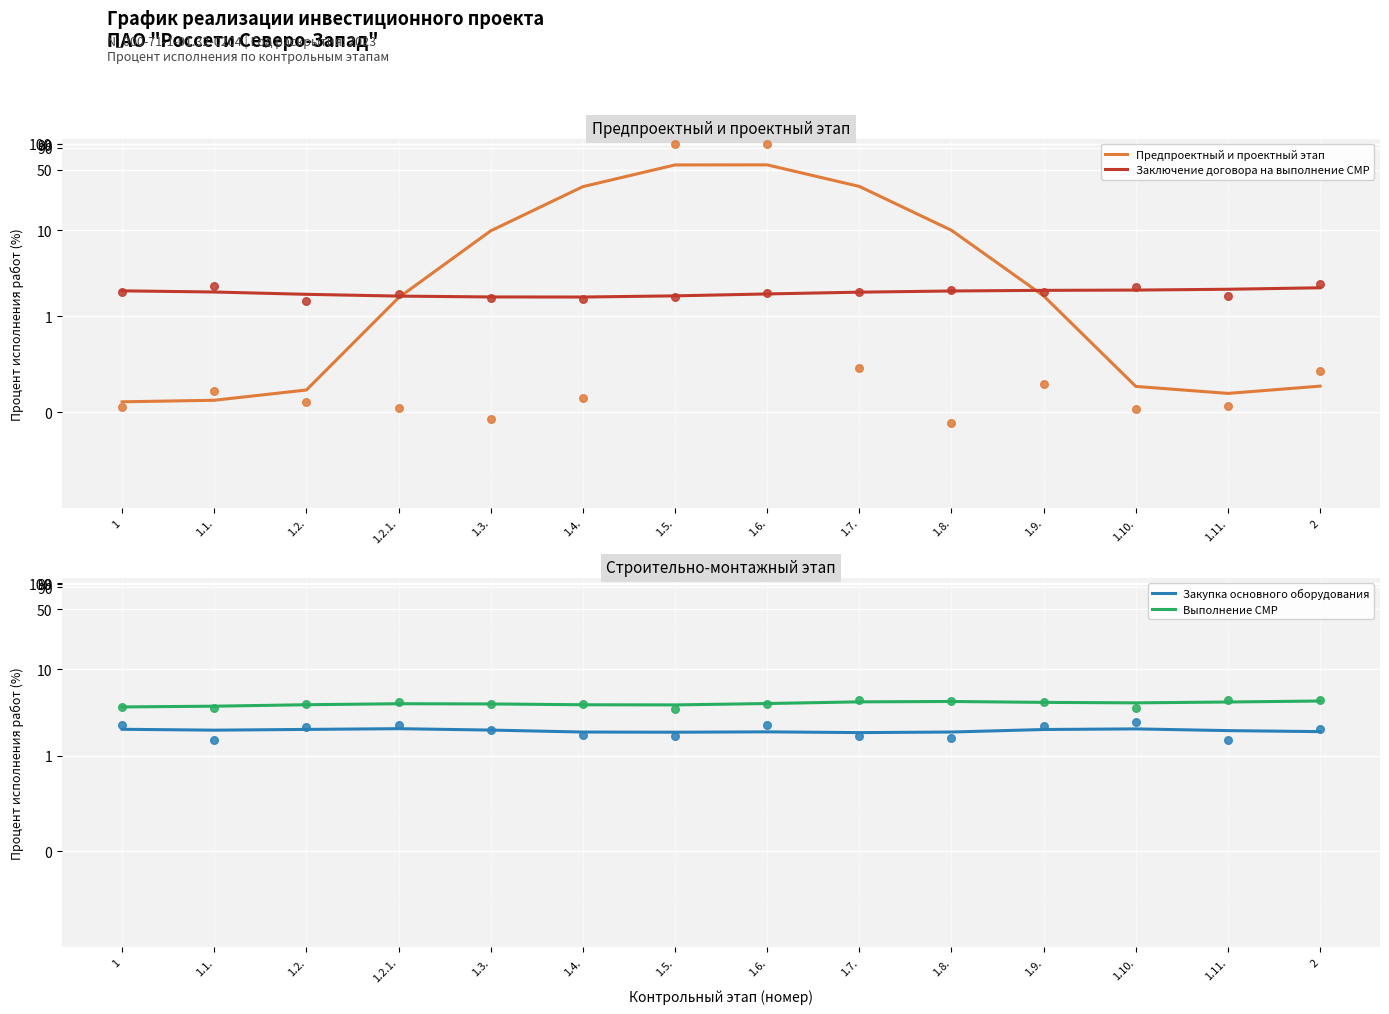

Which series reaches the maximum Y coordinate?

Предпроектный и проектный этап